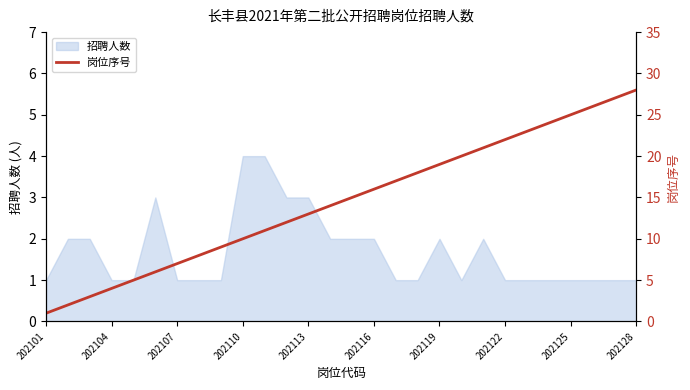

Is it true that 招聘人数 equals 1 at 202107?

True